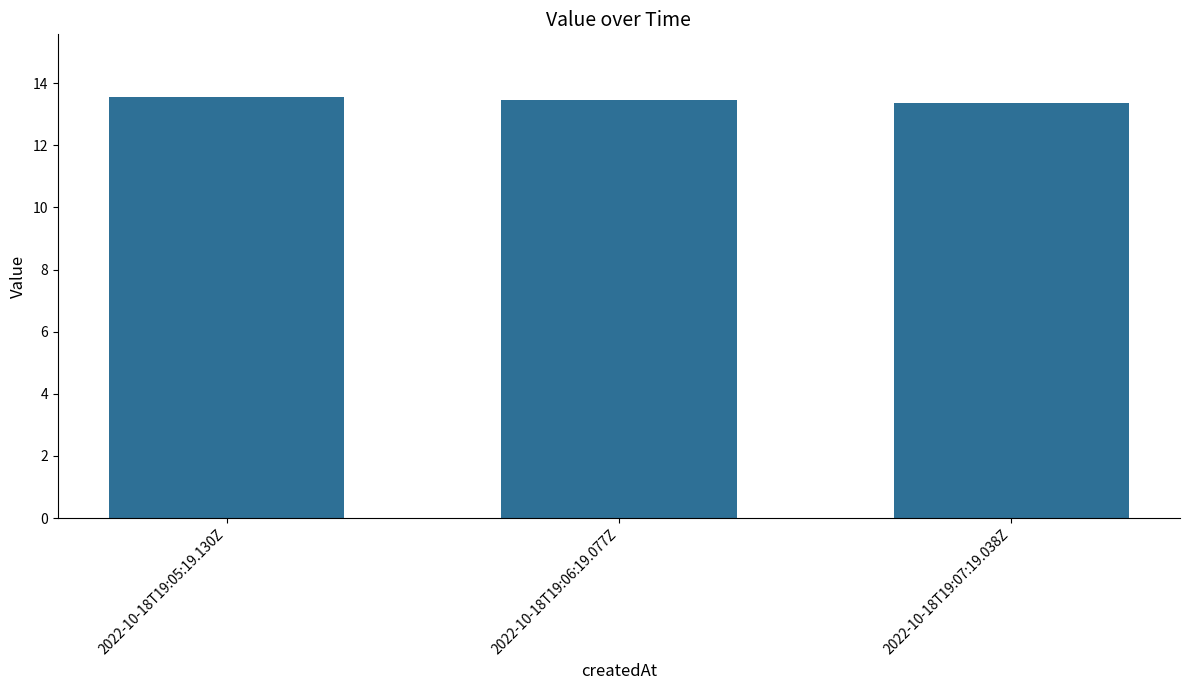

Count the number of data series in this chart.

1